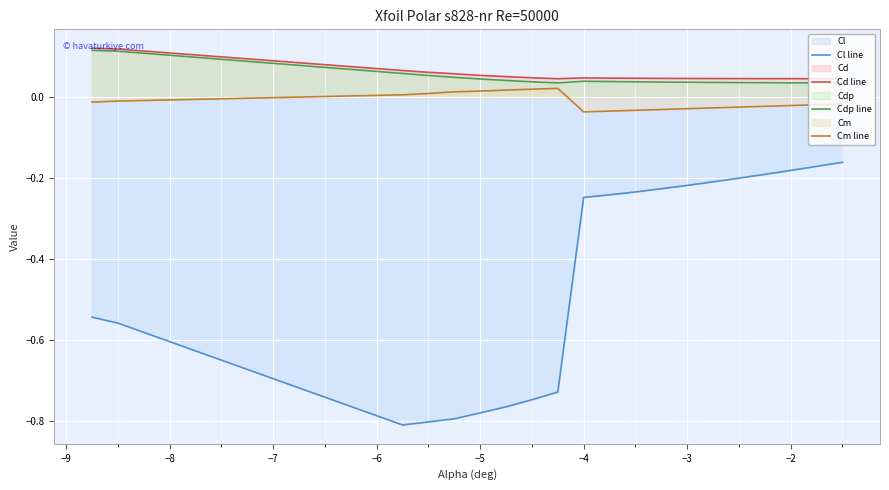

Which series has the largest range (max minus min)?

Cl line